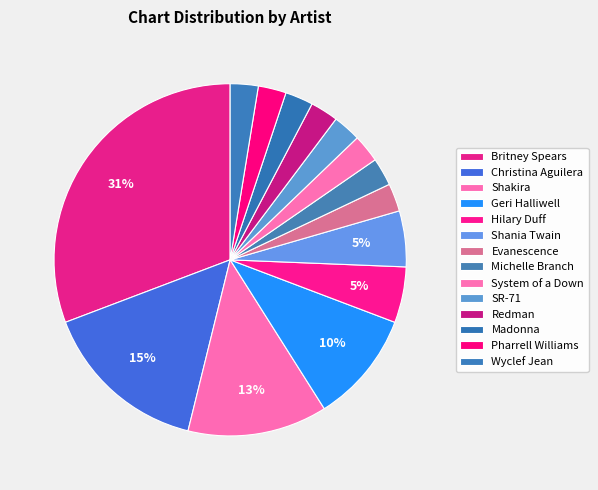

The Geri Halliwell slice represents 10% of the pie. True or false?

True